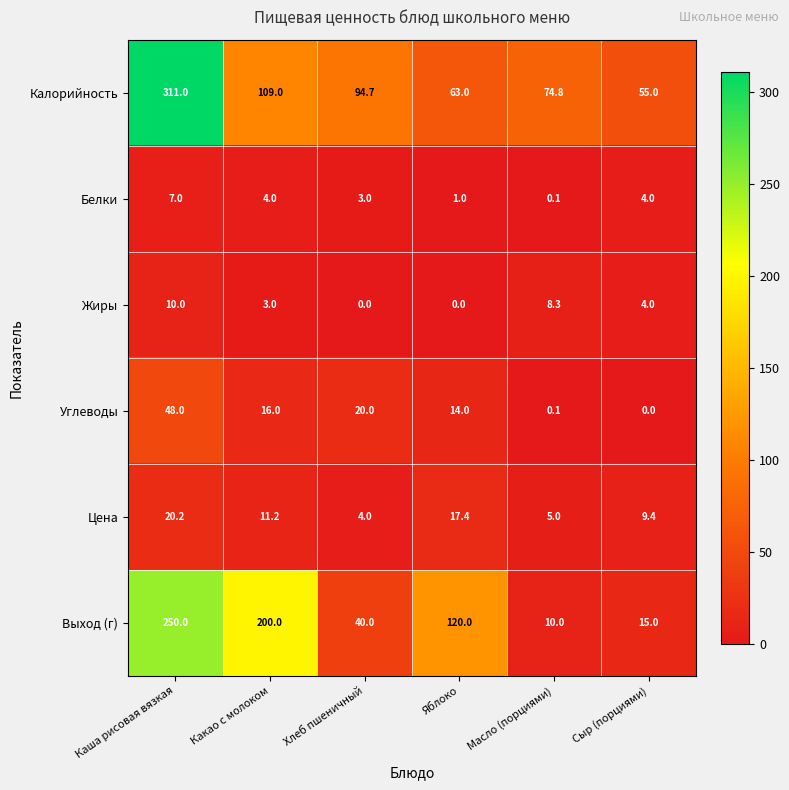

How many categories are shown in the chart?

6